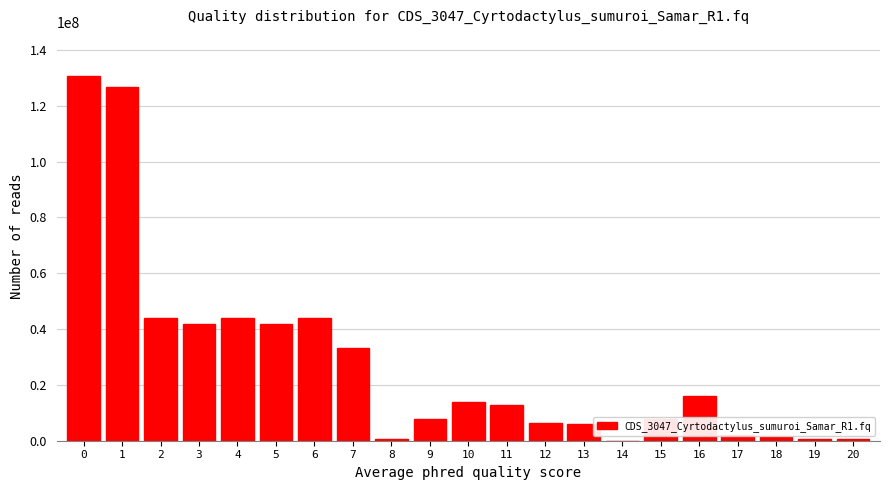

What is the sum of the values at 7 and 6?

77245230.4